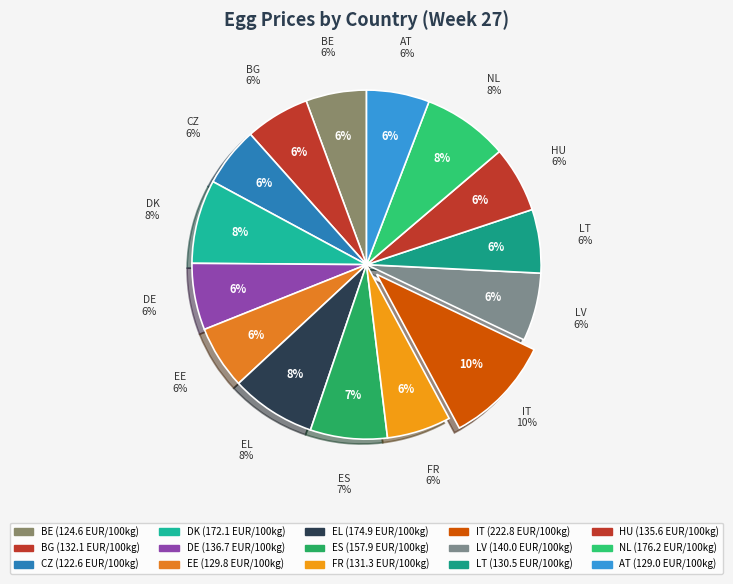

How many segments does this pie chart have?

15